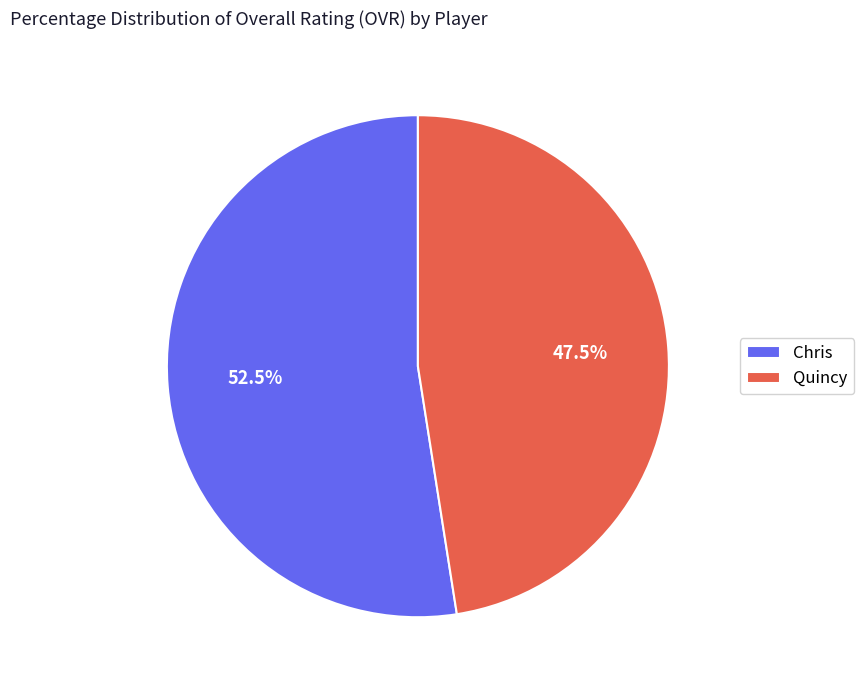

What is the ratio of the value at Quincy to the value at Chris?

0.9